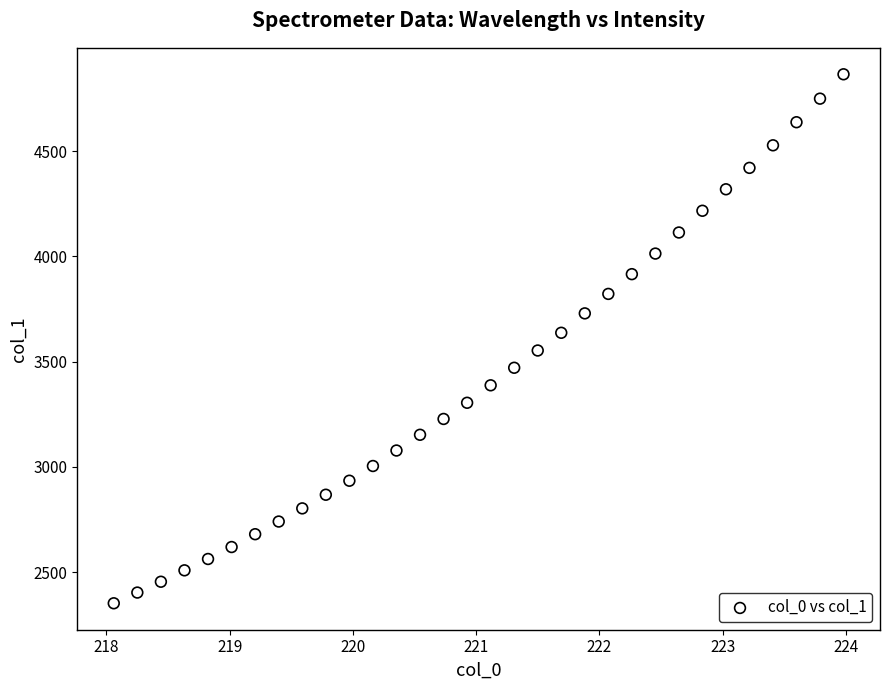

What is the range of X values (max minus min)?

5.9